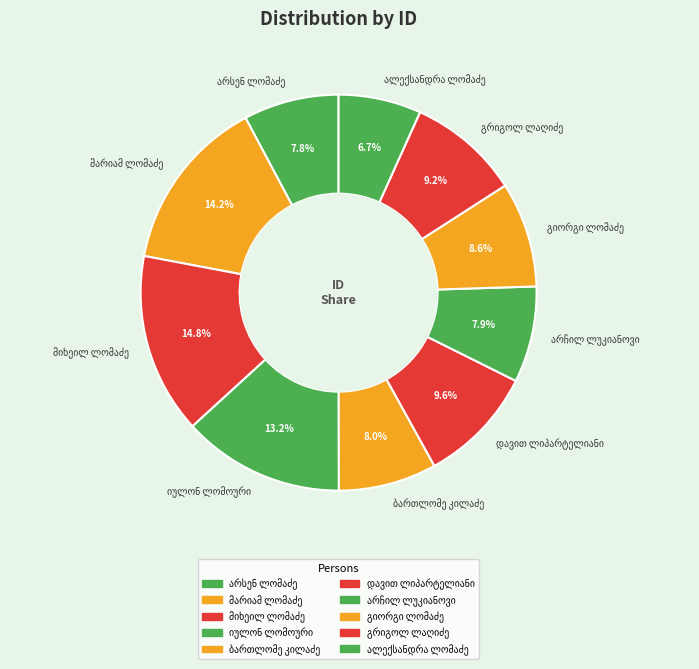

Is there a majority slice in this chart?

No